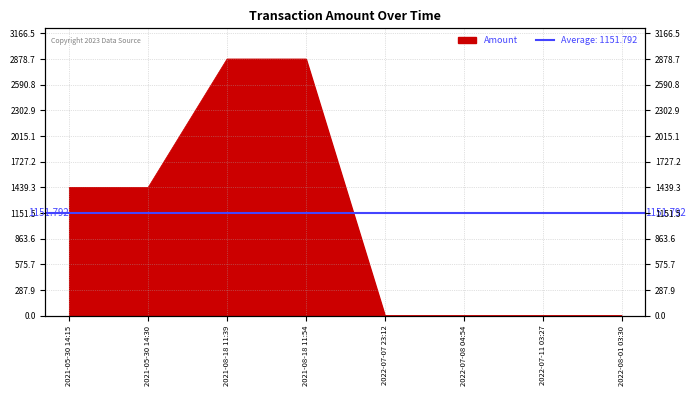

How many lines are shown in the chart?

1